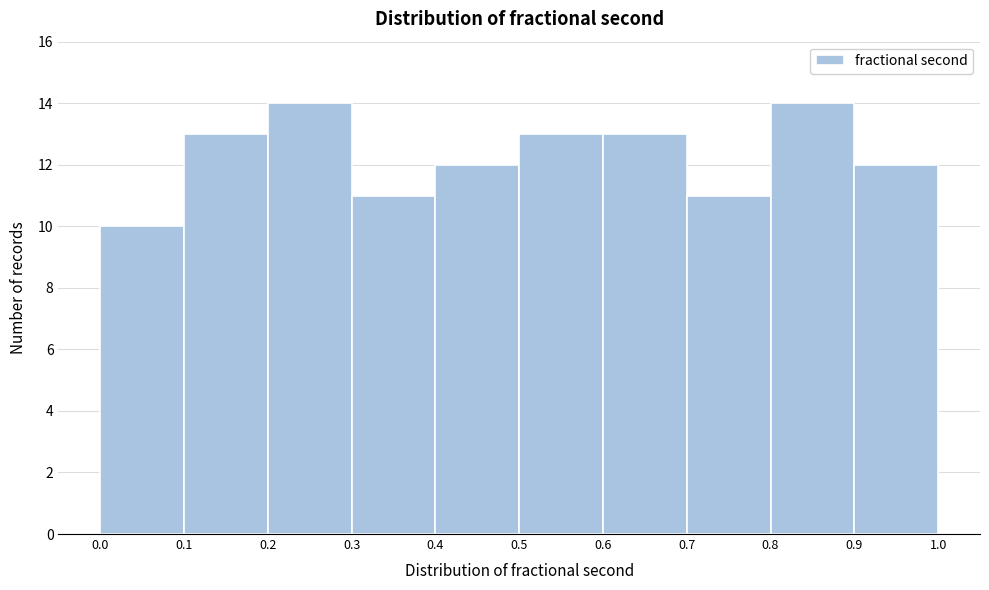

What is the height of the bar covering 0.6 to 0.7 on the x-axis? The values are not printed on the chart, so give them approximately, as read against the axis.

13